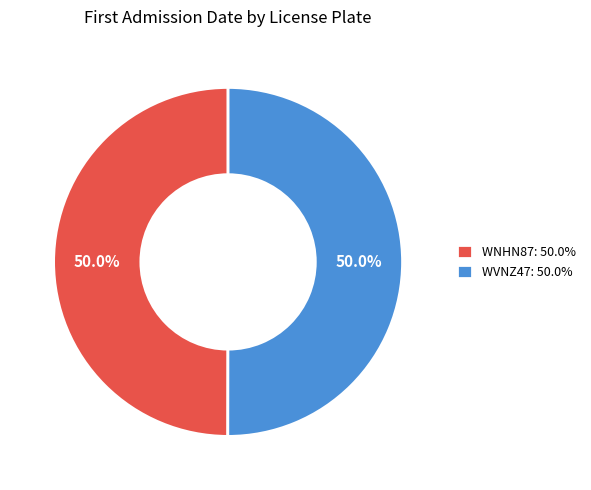

True or false: WVNZ47 accounts for 50% of the total.

True